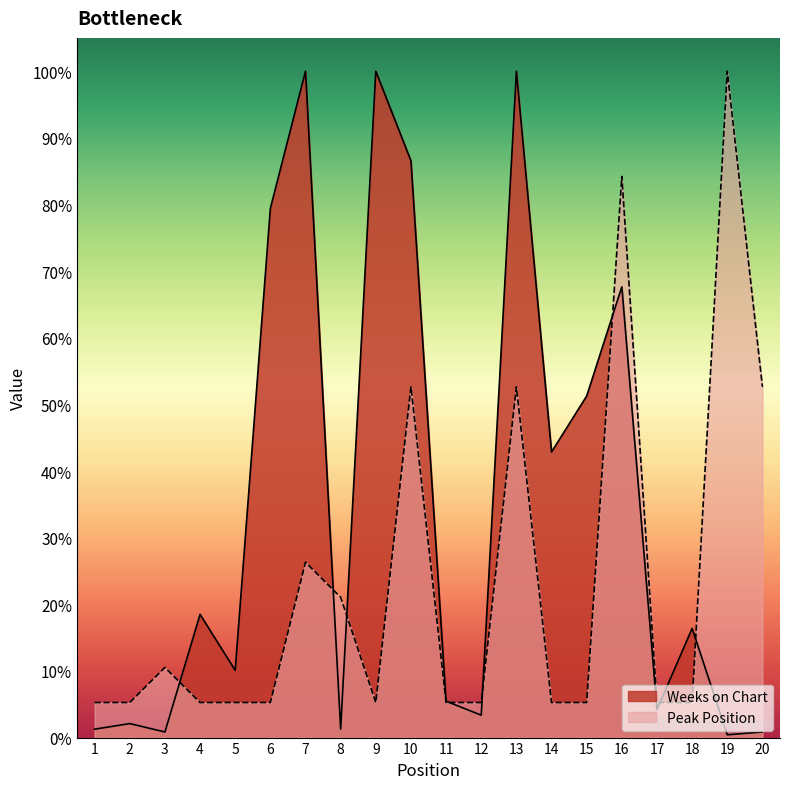

Rank the series by their average value, from highest to lowest.

Weeks on Chart, Peak Position